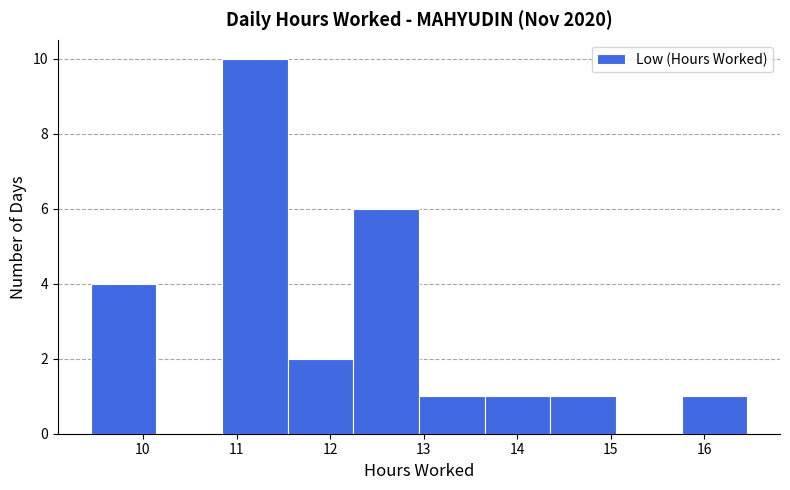

Reading left to right, list every bar in this chart as the range it spans on the x-axis followed by its height. Neither the bar edges nor the heights are printed on the chart, so give them approximately, as read against the axes.

9.4 to 10.1: 4
10.1 to 10.8: 0
10.8 to 11.5: 10
11.5 to 12.2: 2
12.2 to 13.0: 6
13.0 to 13.7: 1
13.7 to 14.4: 1
14.4 to 15.1: 1
15.1 to 15.8: 0
15.8 to 16.5: 1